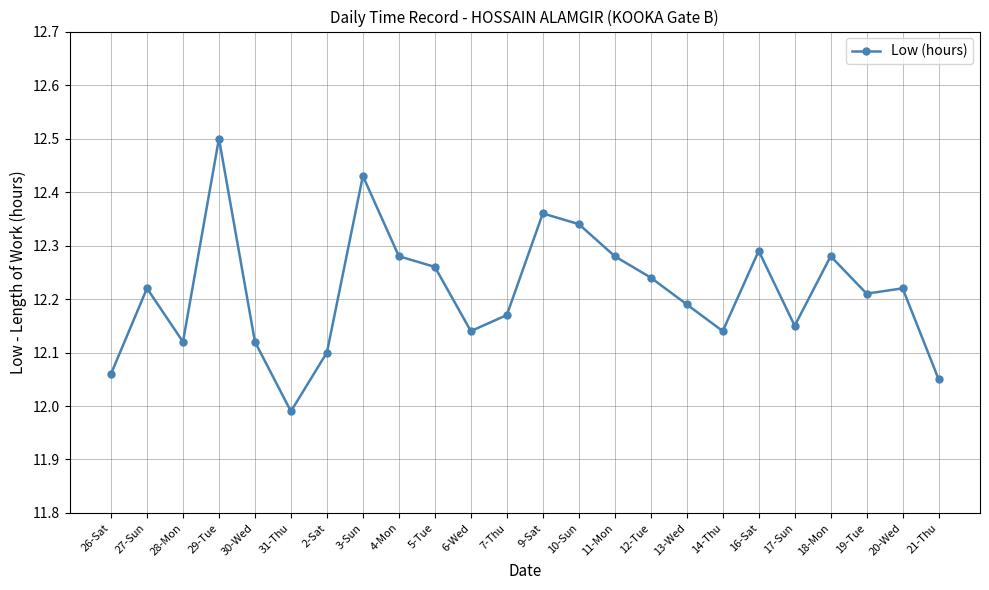

Which has a higher value, 6-Wed or 31-Thu?

6-Wed